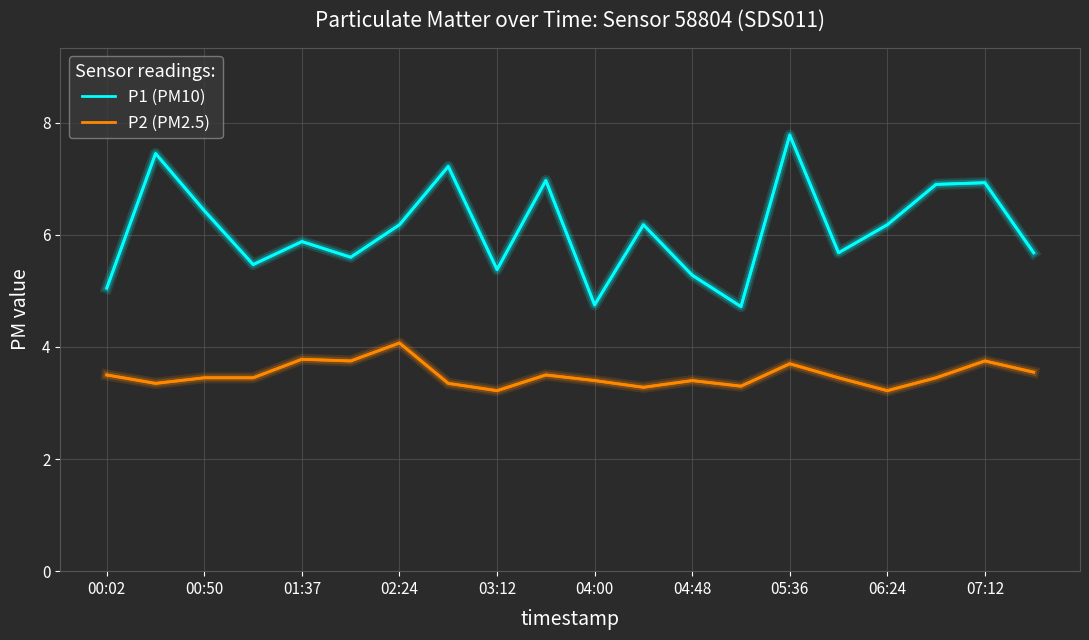

True or false: P1 (PM10) and P2 (PM2.5) cross at least once.

False